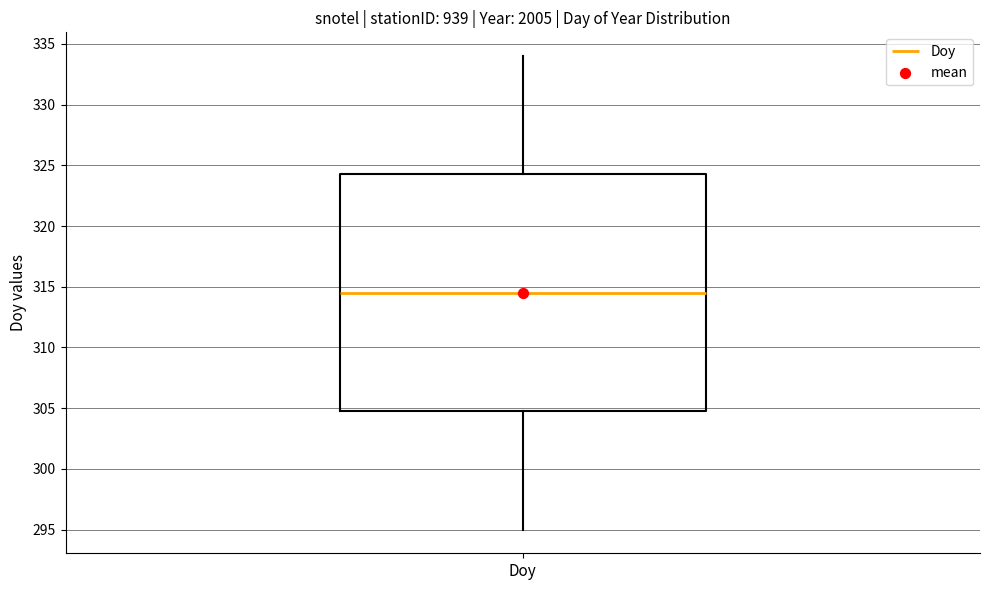

Where is the upper edge of the box for Doy on the y-axis? The values are not printed on the chart, so give them approximately, as read against the axis.

324.5